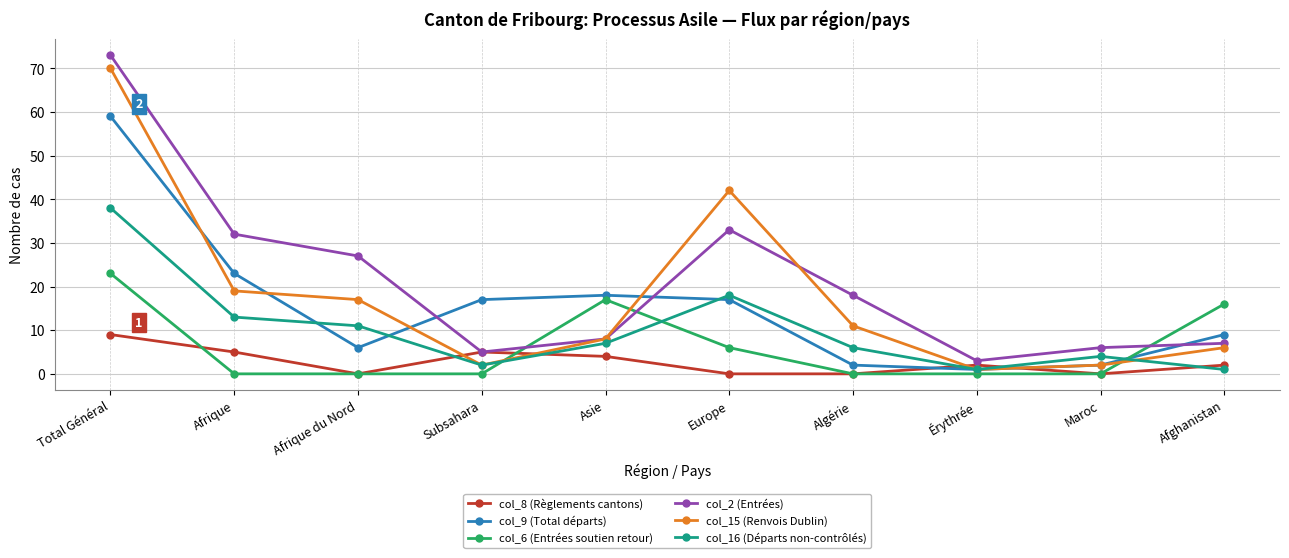

Is it true that col_15 (Renvois Dublin) equals 6 at Afrique?

False